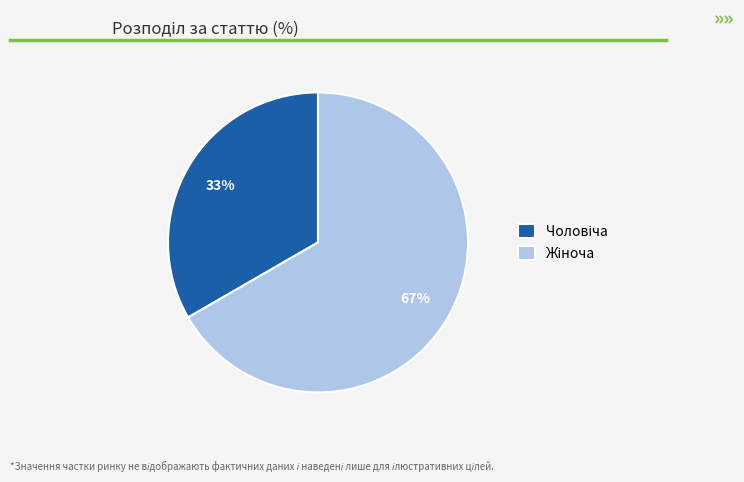

Is there any slice that represents more than half of the pie?

Yes